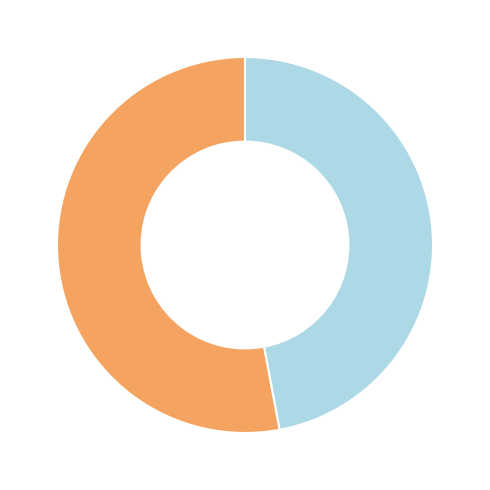

Does any single category account for the majority?

Yes